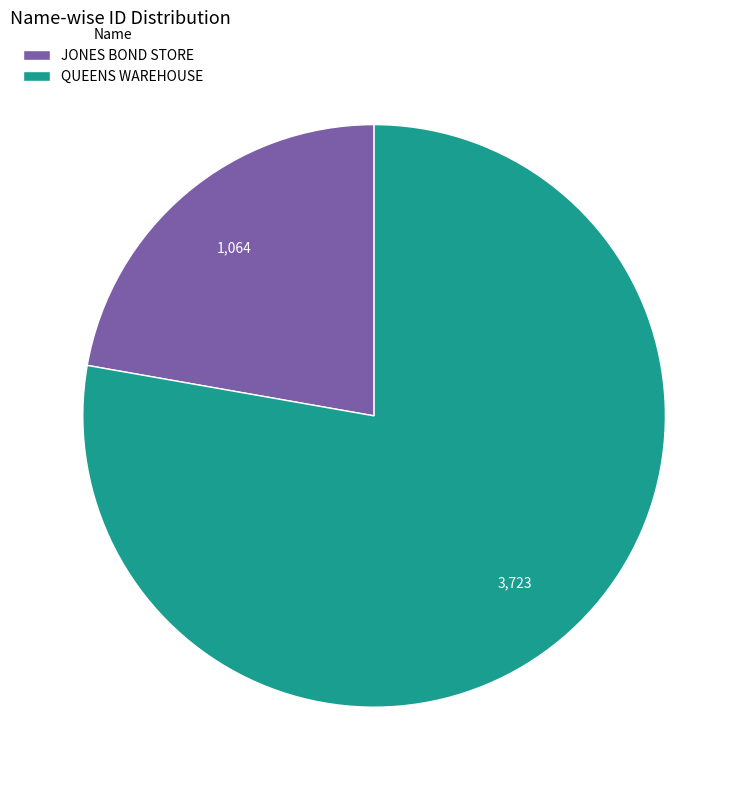

Which category accounts for the majority?

QUEENS WAREHOUSE